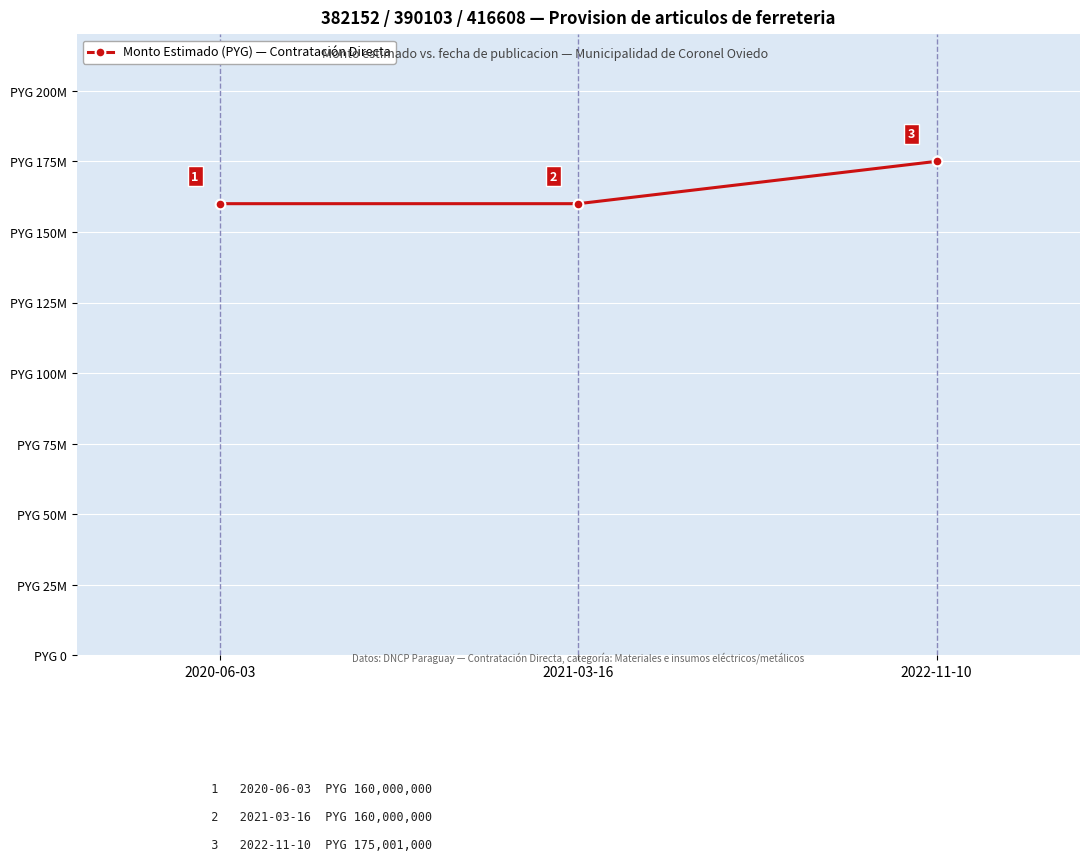

Which label corresponds to the largest value in the chart?

2022-11-10